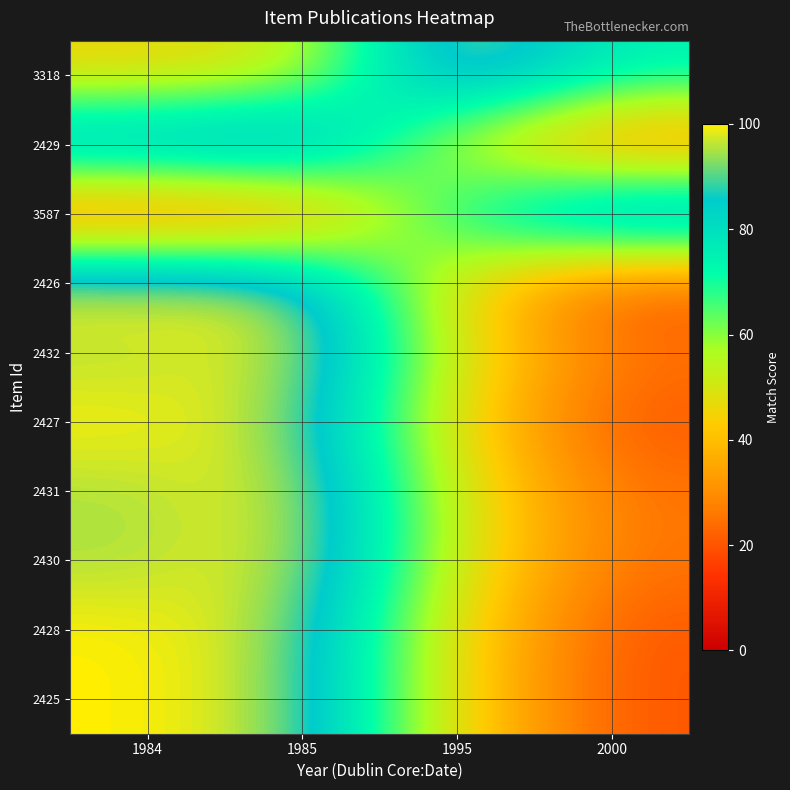

Which category has the lowest value across all series?

1984